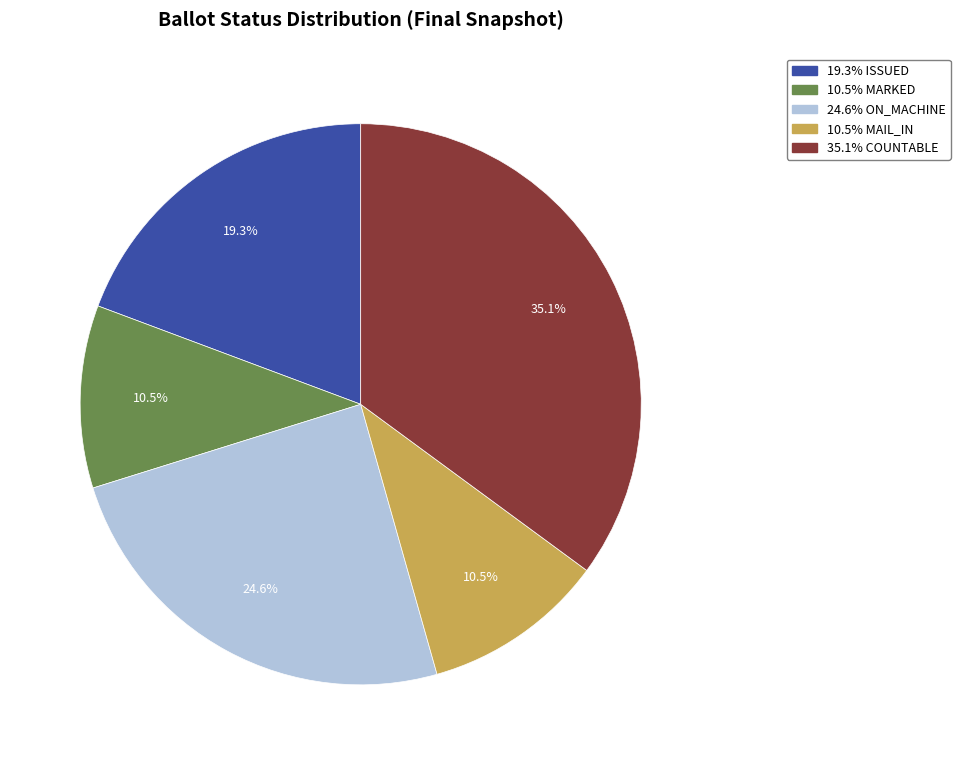

Does any single category account for the majority?

No